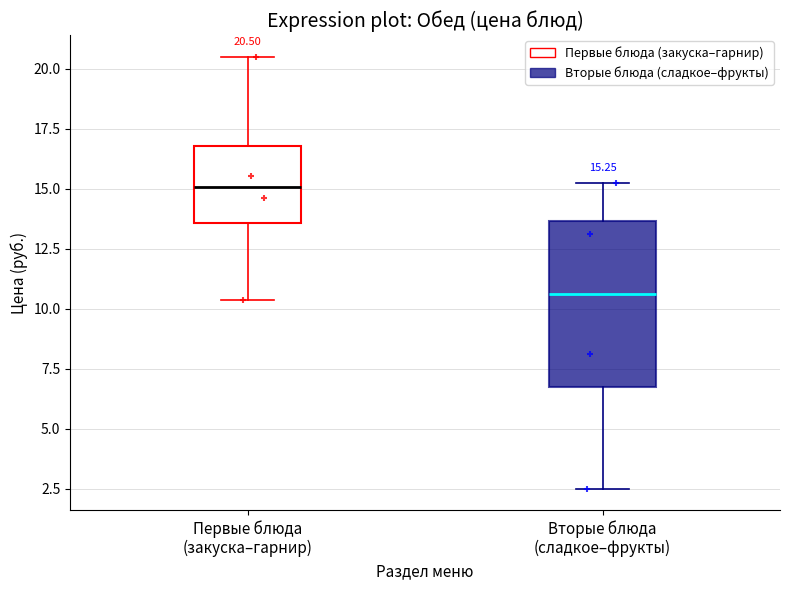

Which box is the tallest, from its lower edge to its upper edge?

Вторые блюда (сладкое–фрукты)